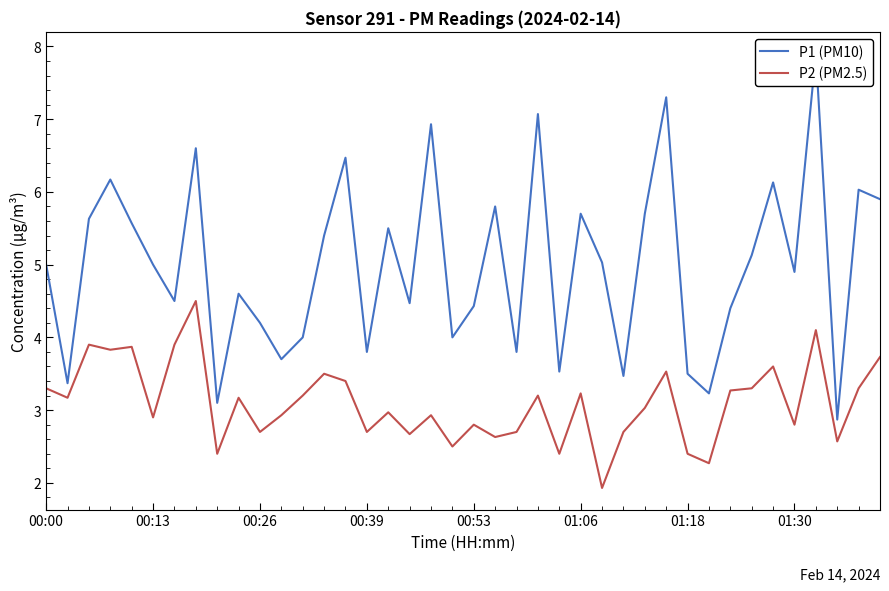

How many values in the P1 (PM10) series exceed 5?

19